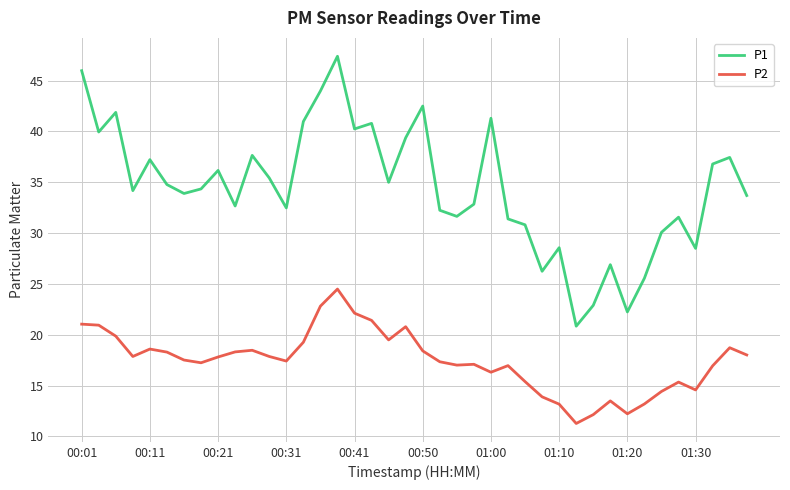

Which series has the largest range (max minus min)?

P1